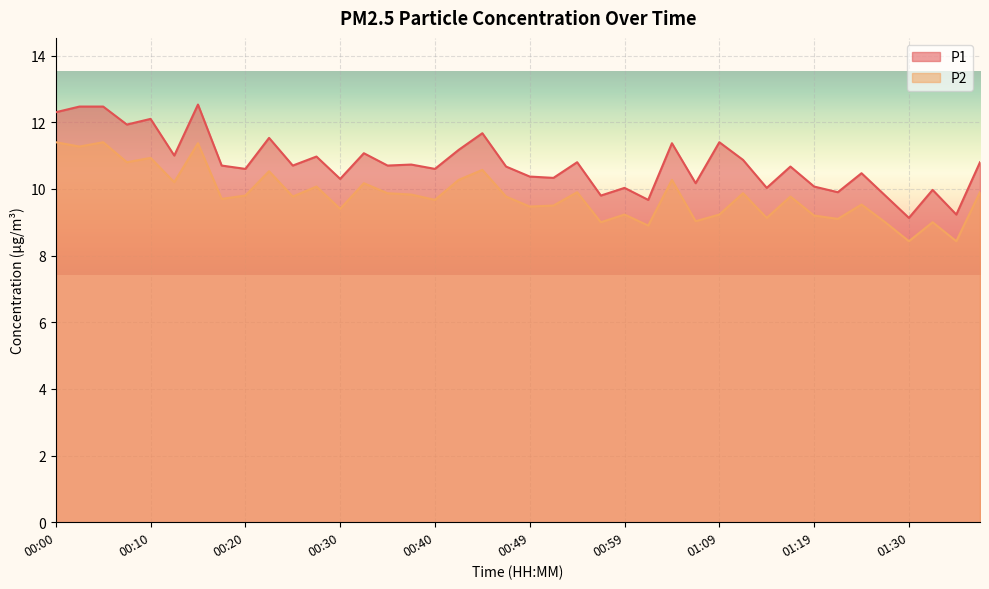

At 00:22, list the series in order from largest to smallest.

P1, P2